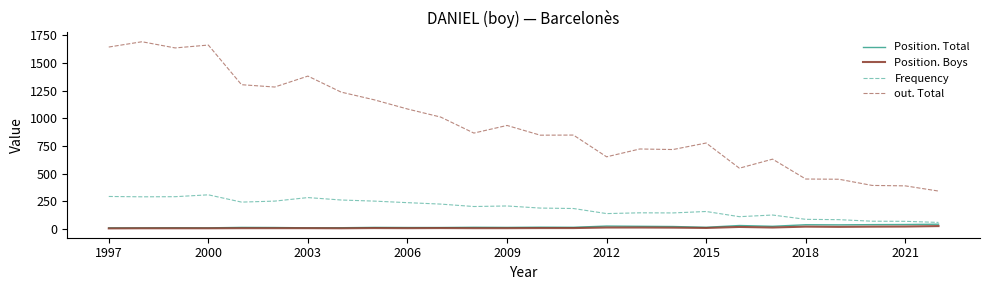

What is the highest value of the Position. Boys series?

24